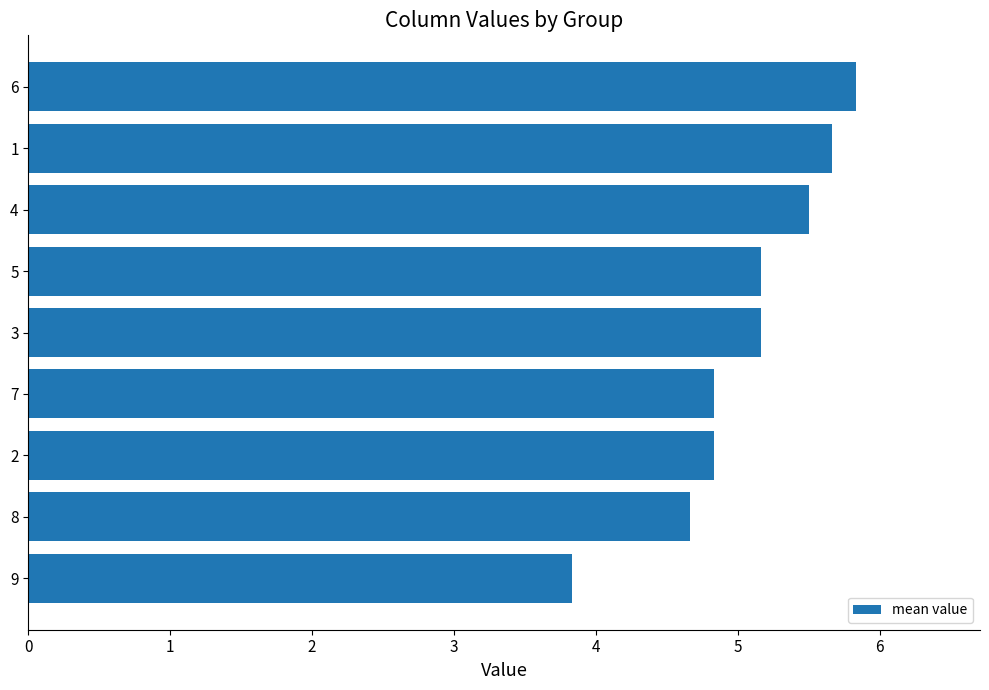

Where is the data nearest to the value 4?

9